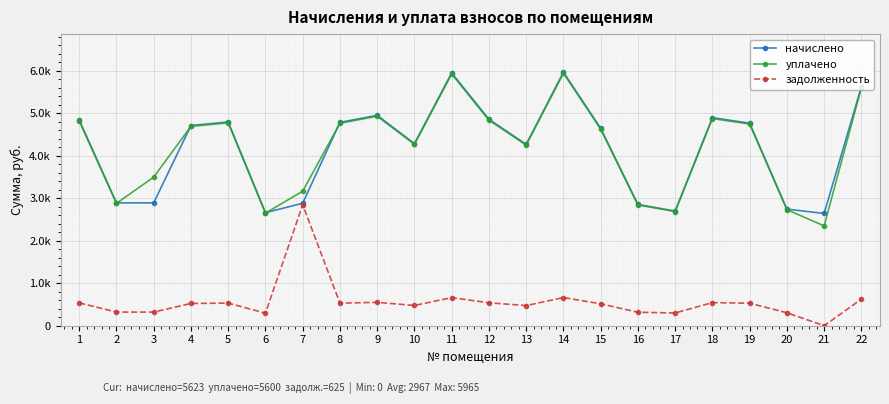

Does the chart have visible grid lines?

Yes